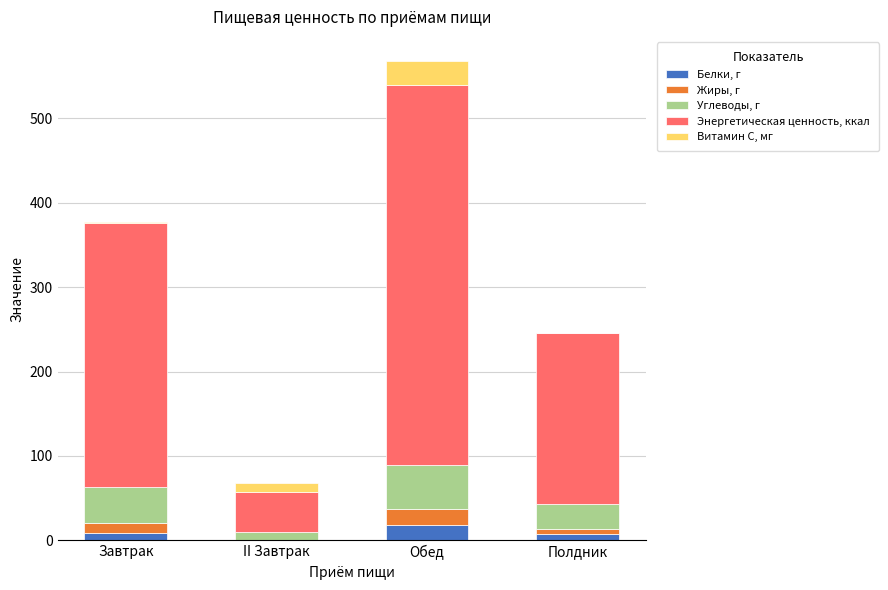

What is the highest value of the Белки, г series?

18.7